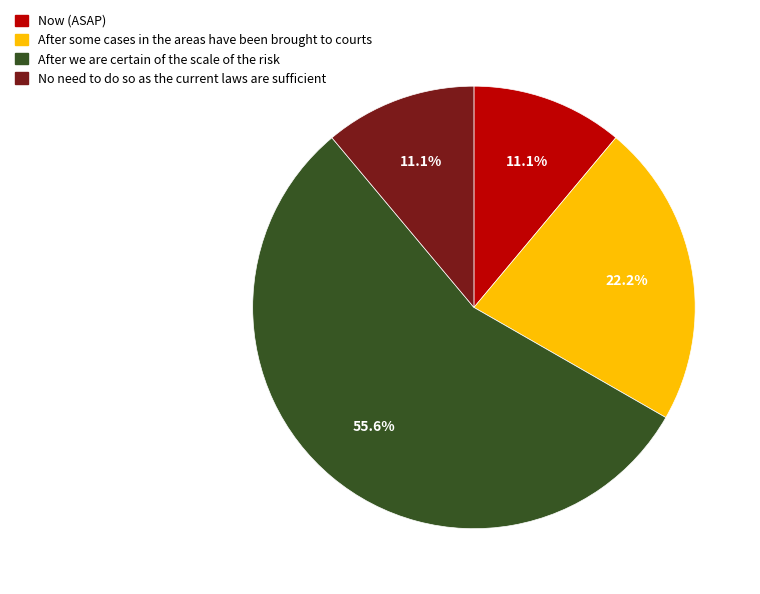

Count the number of slices in the pie.

4